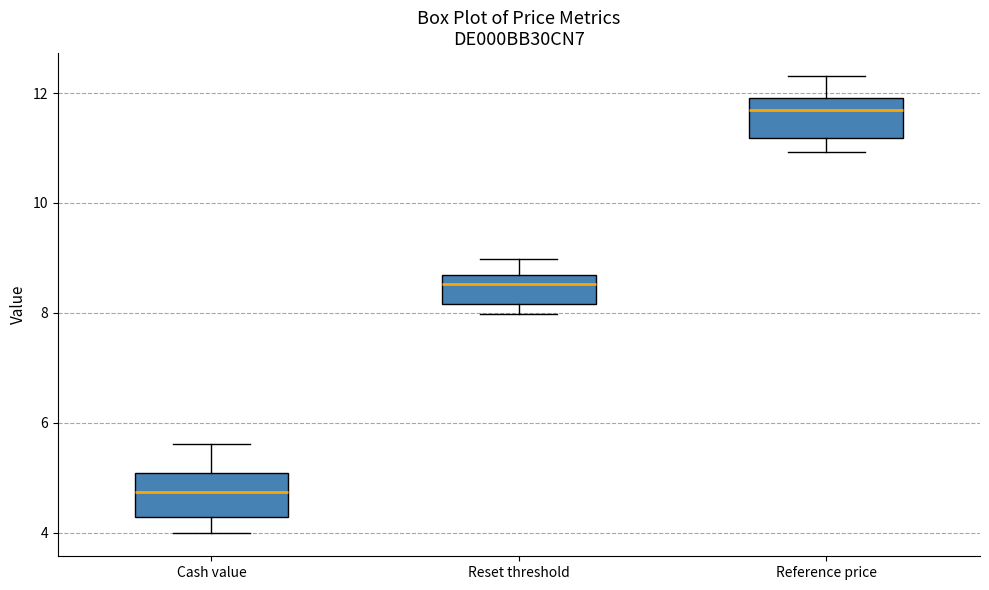

Reading left to right, read every box against the y-axis: the position of its median line, the range the box covers, and the ends of its whiskers. The values are not printed on the chart, so give them approximately, as read against the axis.

Cash value: median 4.8, box 4.2 to 5.0, whiskers 4.0 to 5.6
Reset threshold: median 8.6 (just below the box's upper edge), box 8.2 to 8.6, whiskers 8.0 to 9.0
Reference price: median 11.6, box 11.2 to 12.0, whiskers 11.0 to 12.4